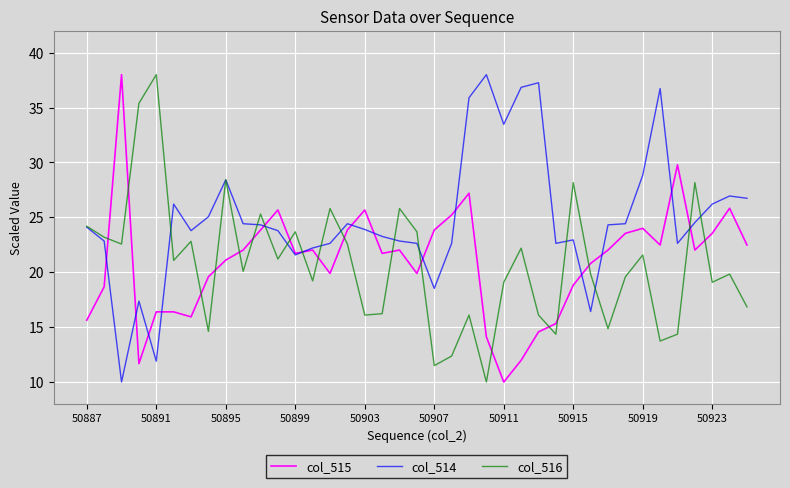

What is the greatest value displayed?

38.0